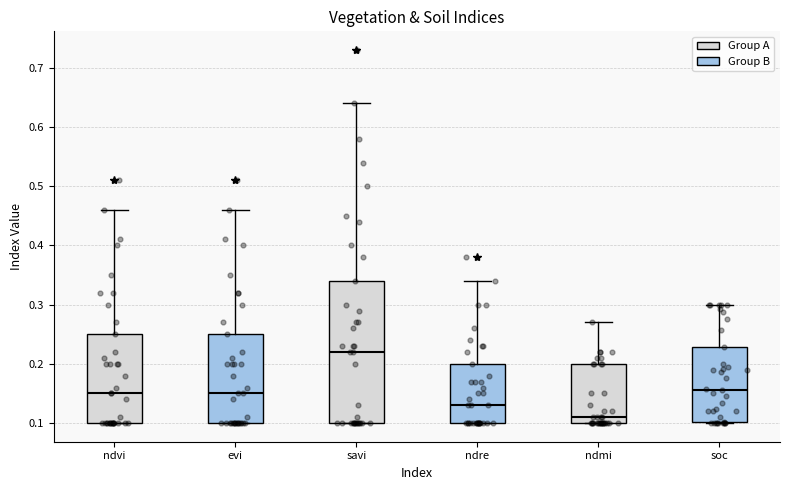

Reading left to right, read every box against the y-axis: the position of its median line, the range the box covers, and the ends of its whiskers. The values are not printed on the chart, so give them approximately, as read against the axis.

ndvi: median 0.15, box 0.10 to 0.25, whiskers 0.10 to 0.46
evi: median 0.15, box 0.10 to 0.25, whiskers 0.10 to 0.46
savi: median 0.22, box 0.10 to 0.34, whiskers 0.10 to 0.64
ndre: median 0.13, box 0.10 to 0.20, whiskers 0.10 to 0.34
ndmi: median 0.11, box 0.10 to 0.20, whiskers 0.10 to 0.27
soc: median 0.16, box 0.10 to 0.23, whiskers 0.10 to 0.30